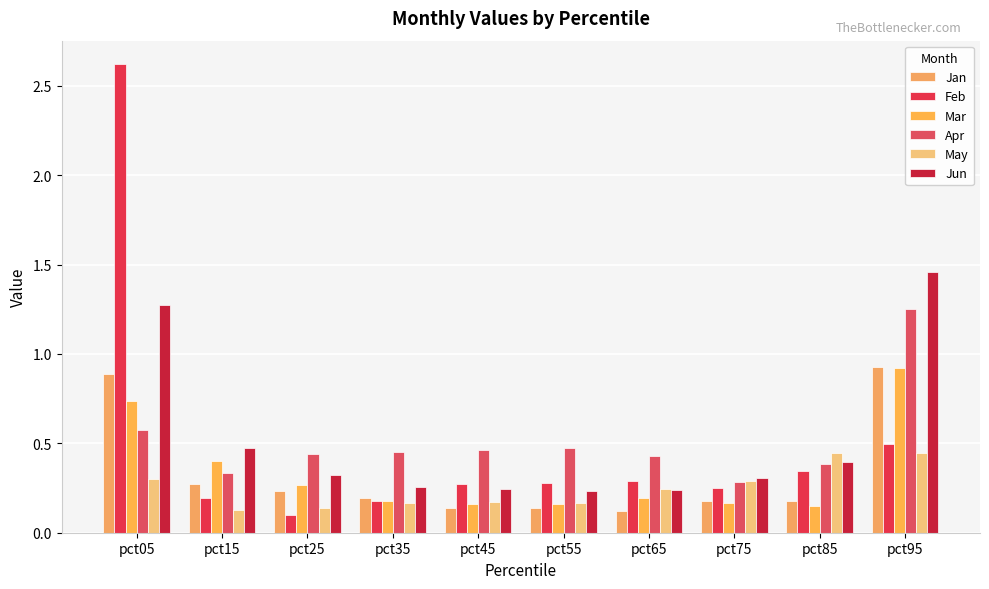

At which category does the chart reach its peak across all series?

pct05